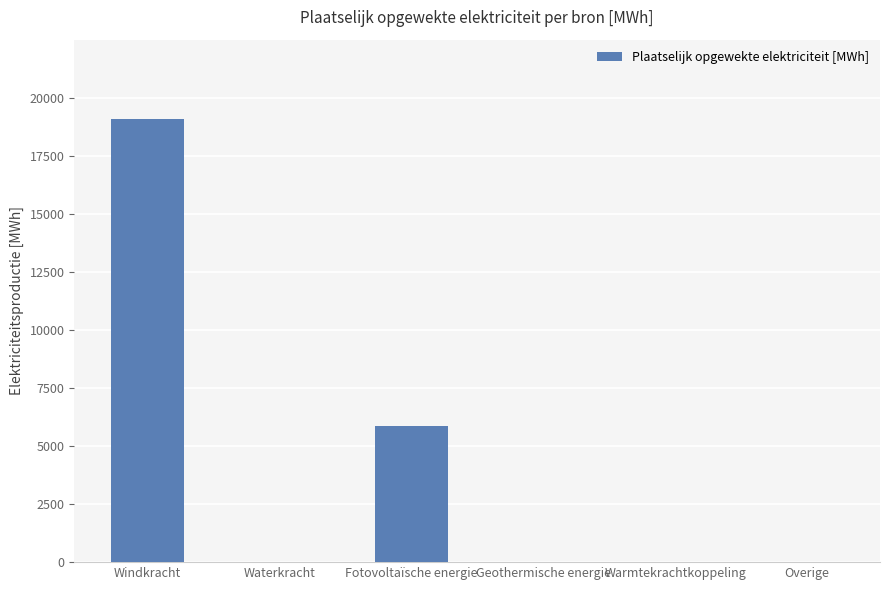

True or false: the data shows 33366.4 at Windkracht.

False